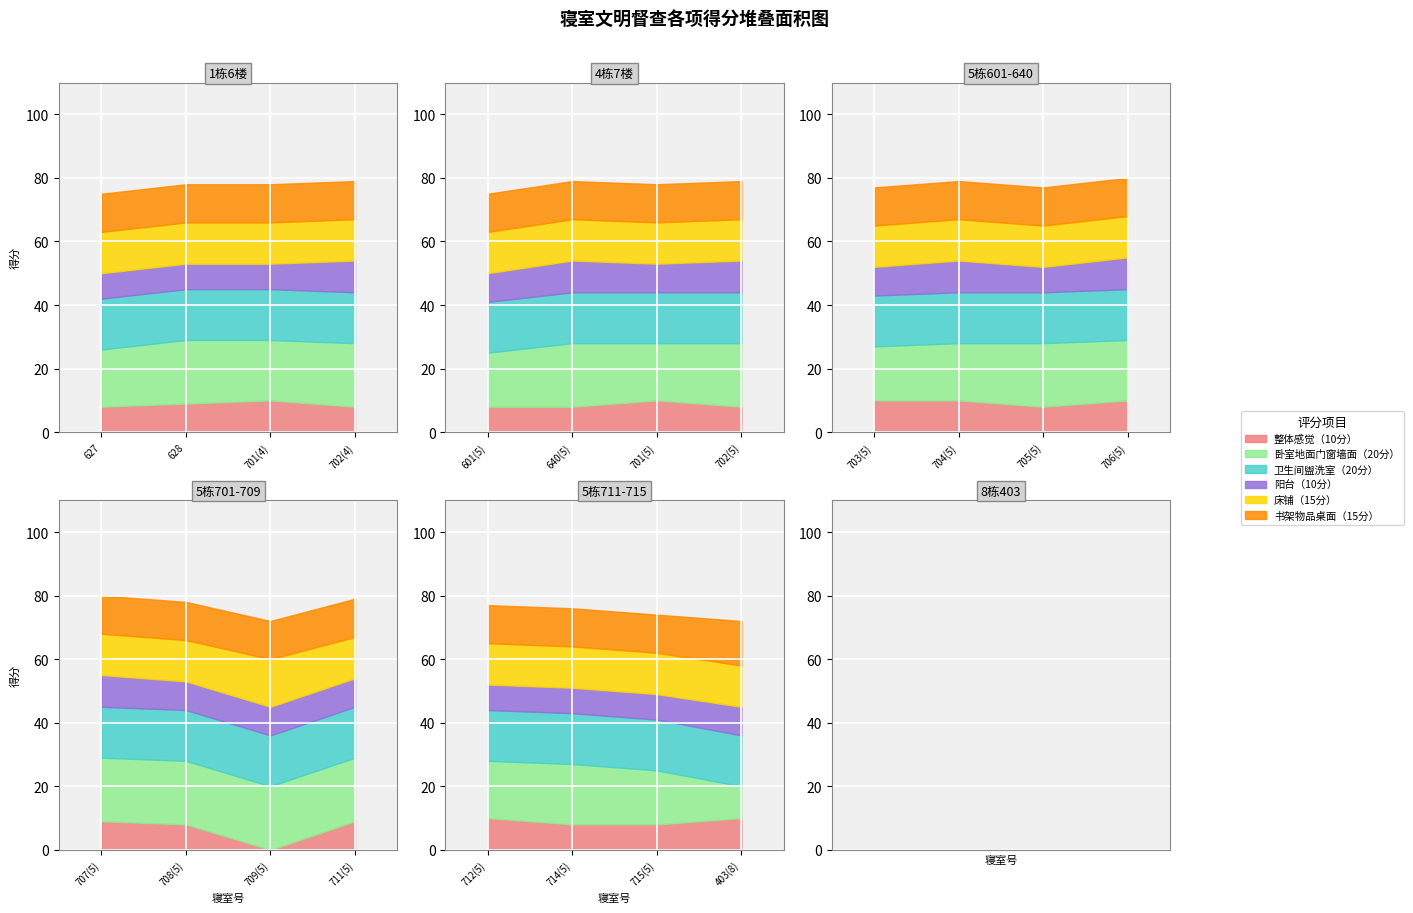

What is the label of the 10th point from the right?

705(5)